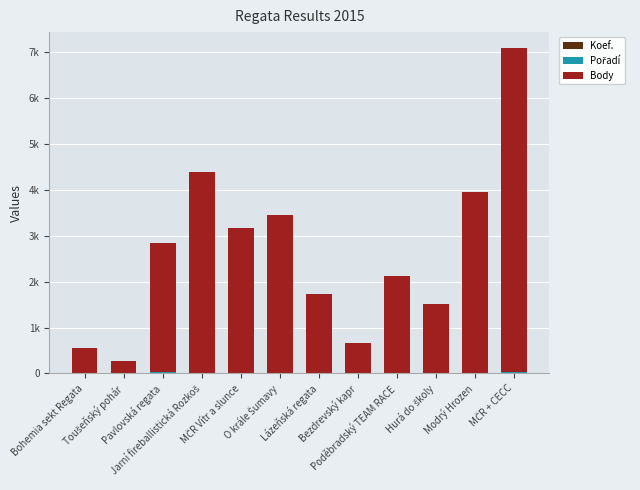

What is the maximum value for Koef.?

12